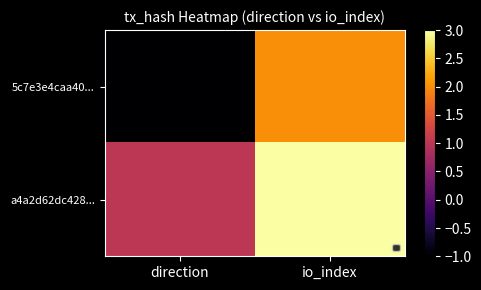

Between direction and io_index, which series saw the biggest shift?

5c7e3e4caa40...